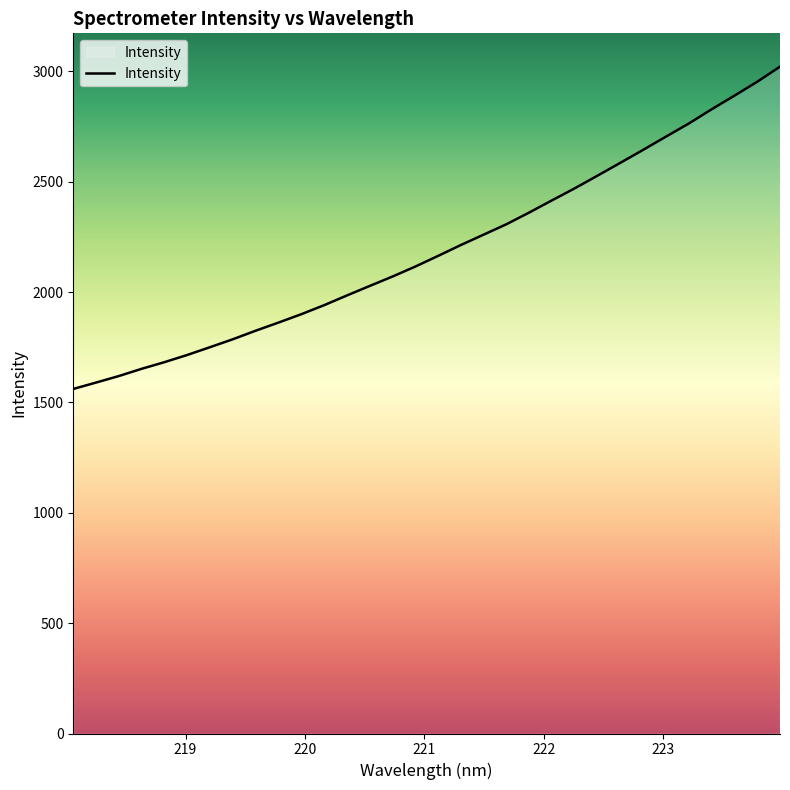

What is the smallest value displayed?

1561.1